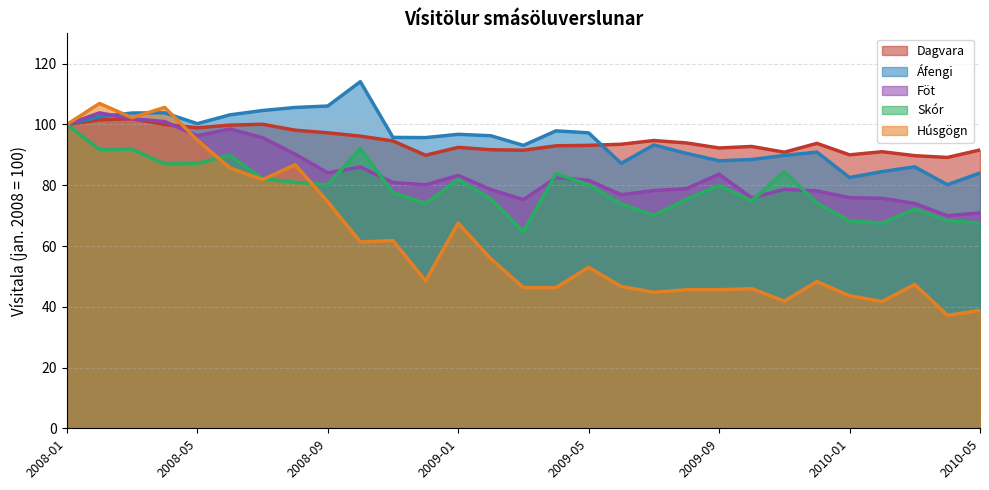

At which label does Húsgögn reach its minimum?

2010-04